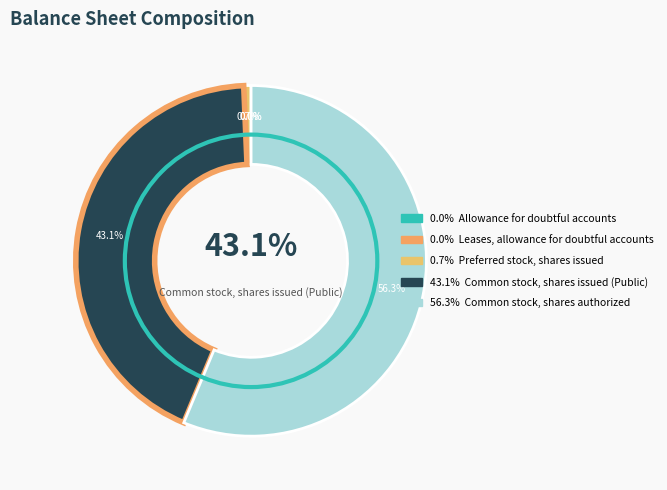

Does Common stock, shares authorized account for over 50% of the chart?

Yes